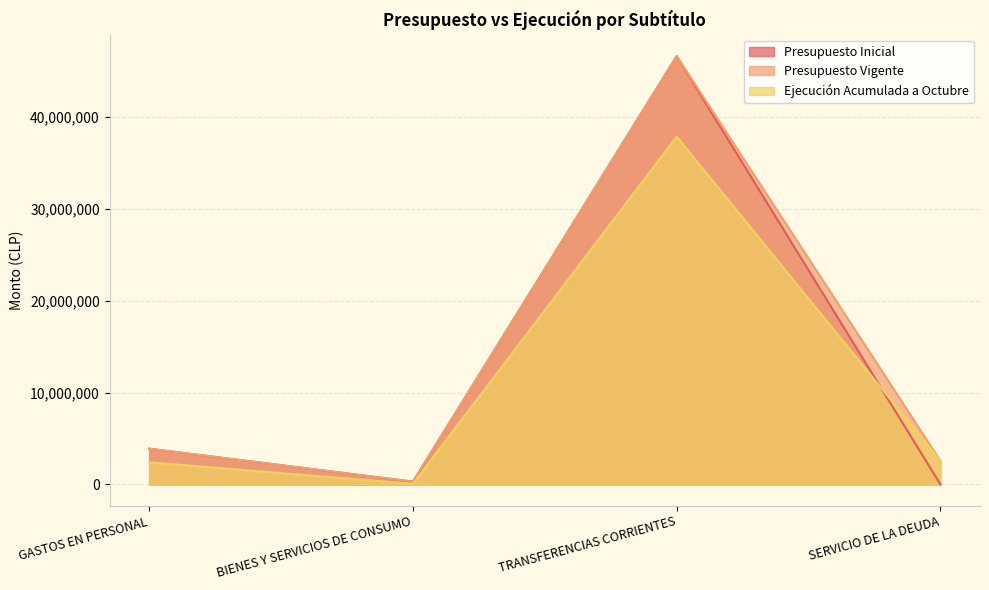

Where is Ejecución Acumulada a Octubre nearest to the value 18968675?

SERVICIO DE LA DEUDA